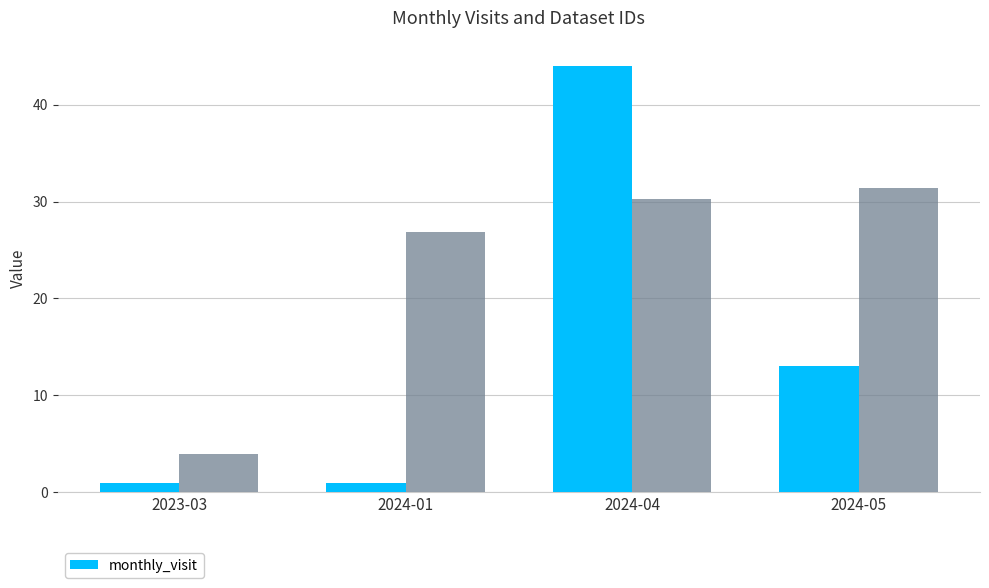

How many values are below 13?

2